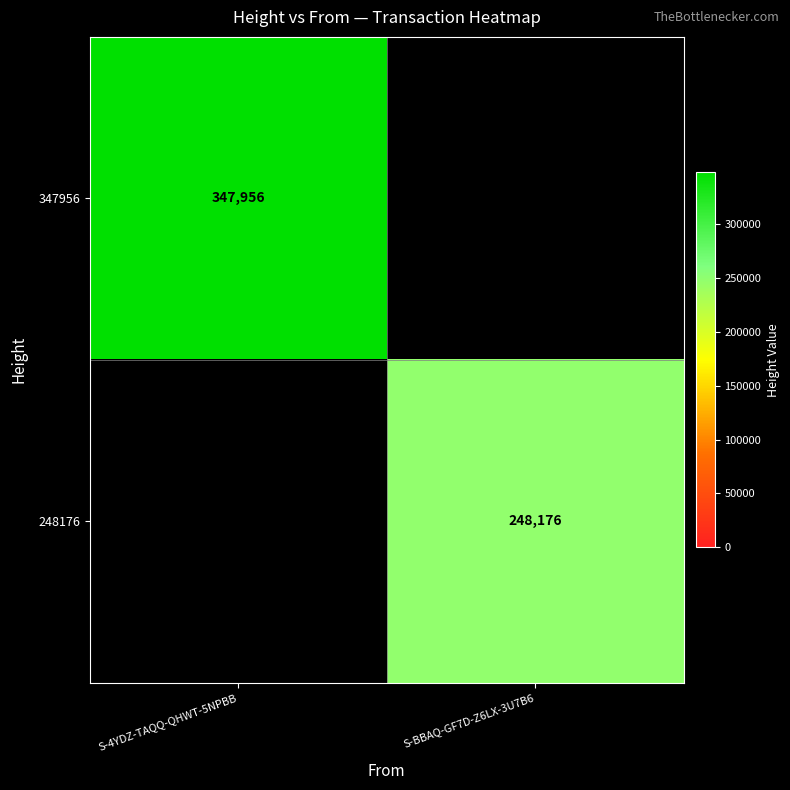

The value of 248176 at S-BBAQ-GF7D-Z6LX-3U7B6 is 403411. True or false?

False